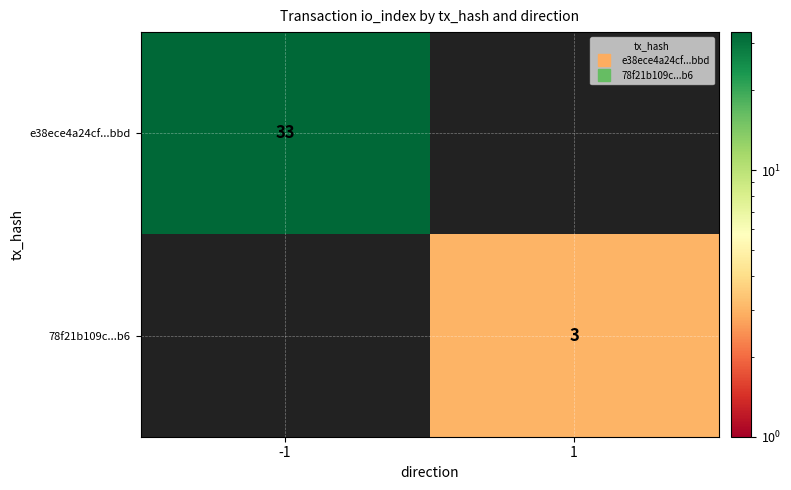

Is it true that 78f21b109c...b6 equals 1 at 1?

False